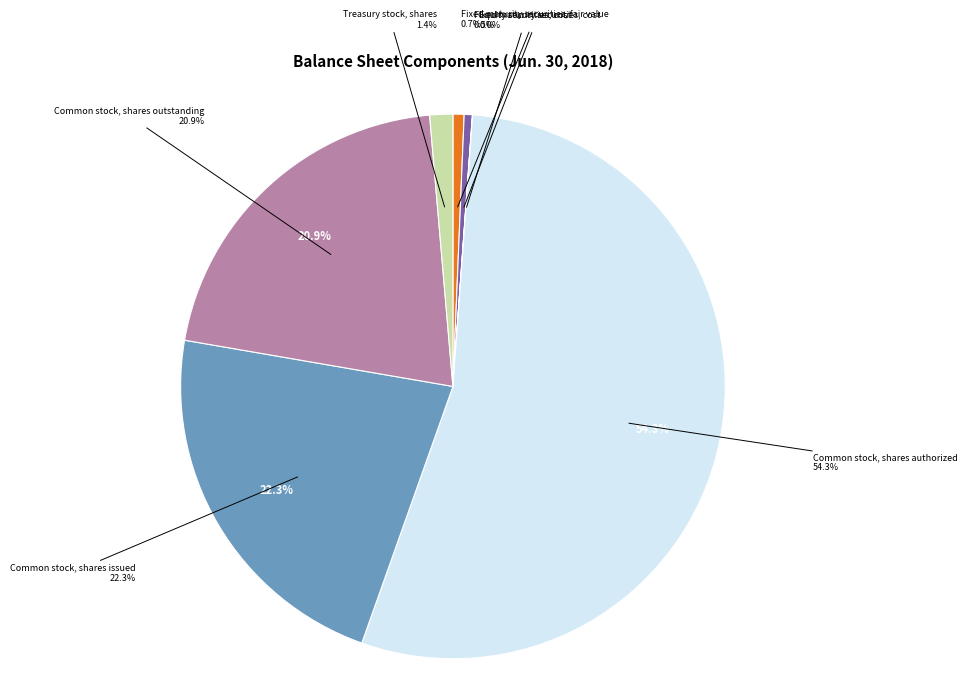

What is the total percentage of Common stock, shares authorized and Common stock, shares outstanding?

75.2%